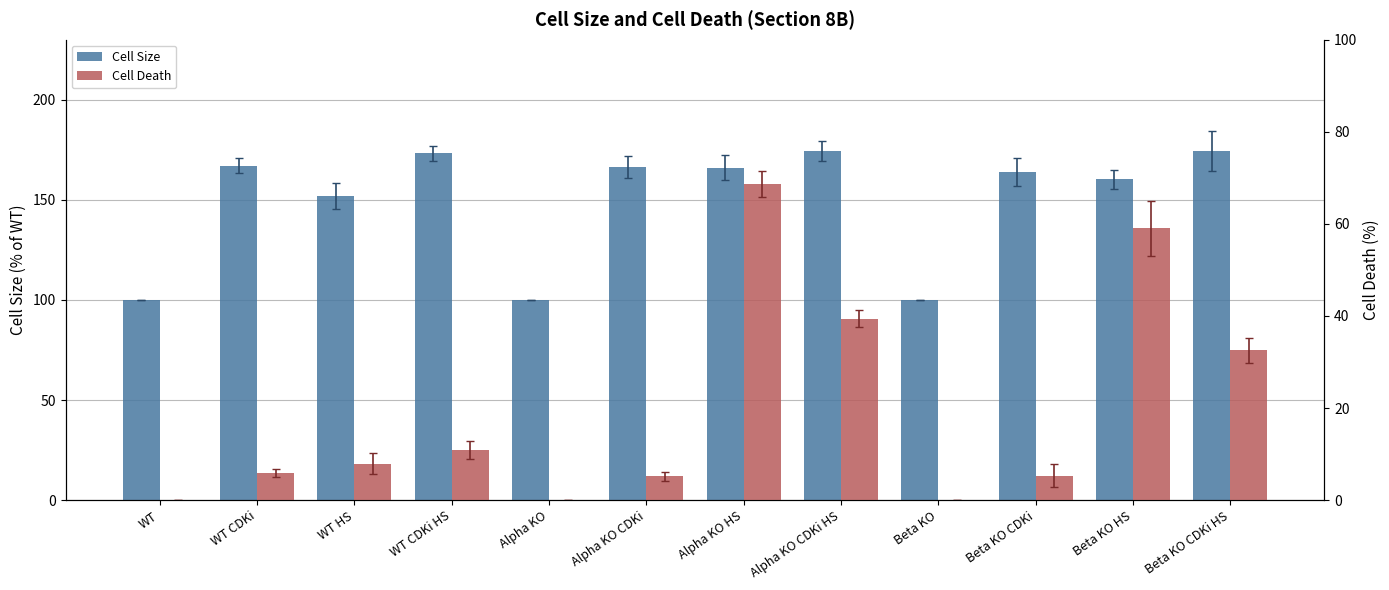

Which series has the largest range (max minus min)?

Cell Size